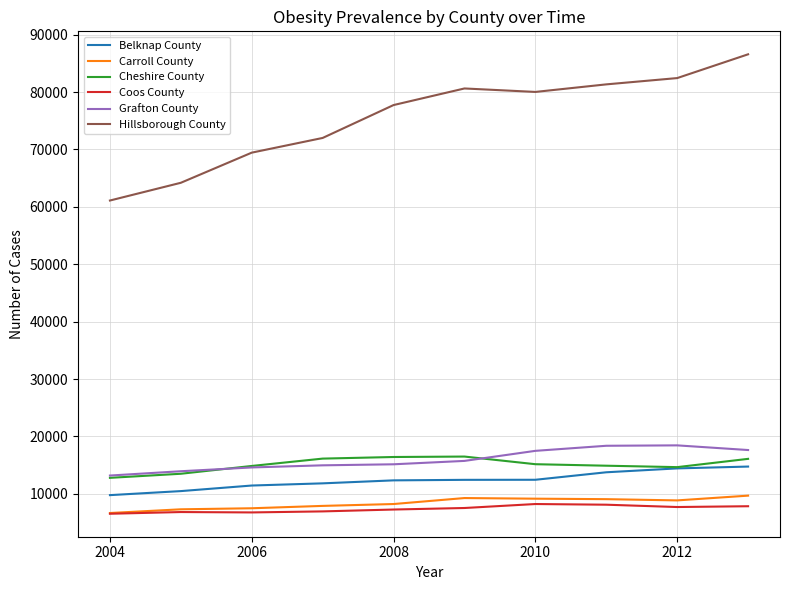

What is the difference between the second highest and second lowest values in the Coos County series?

1346